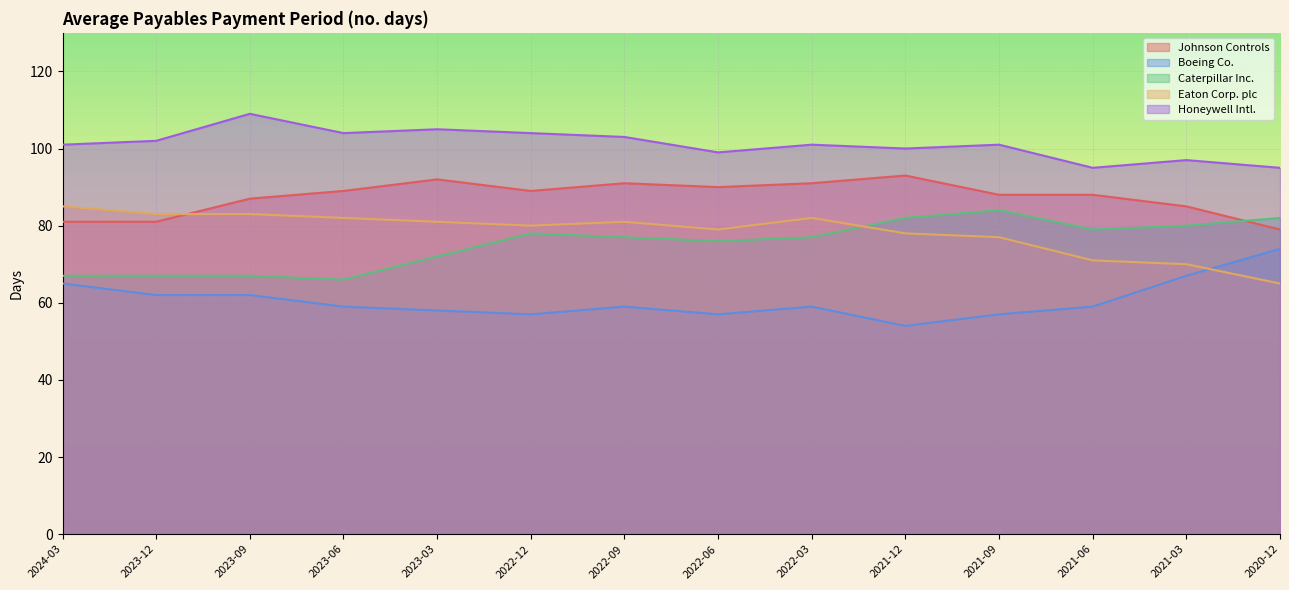

How many categories are shown in the chart?

14